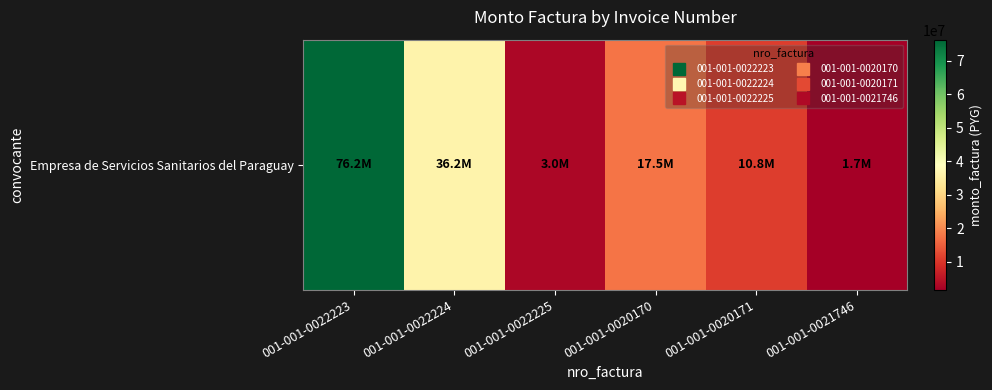

What is the sum of all values?

145374000